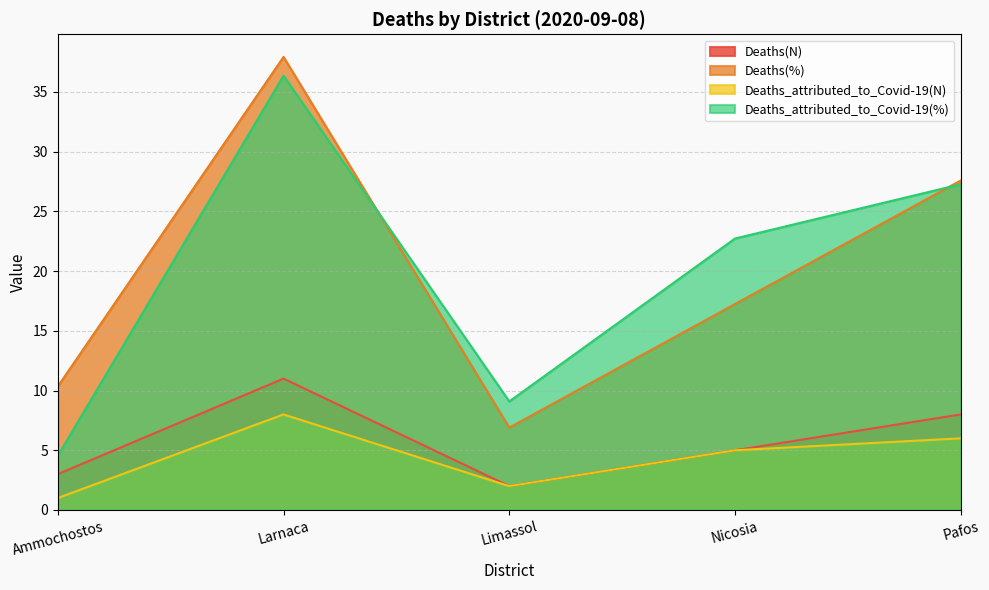

How many lines are shown in the chart?

4